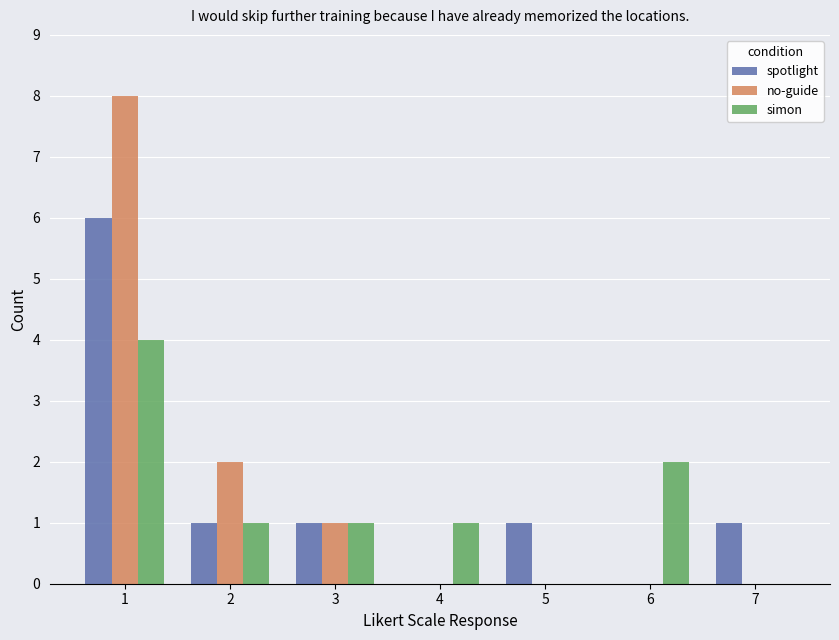

True or false: no-guide has a value of 0 at 5.

True